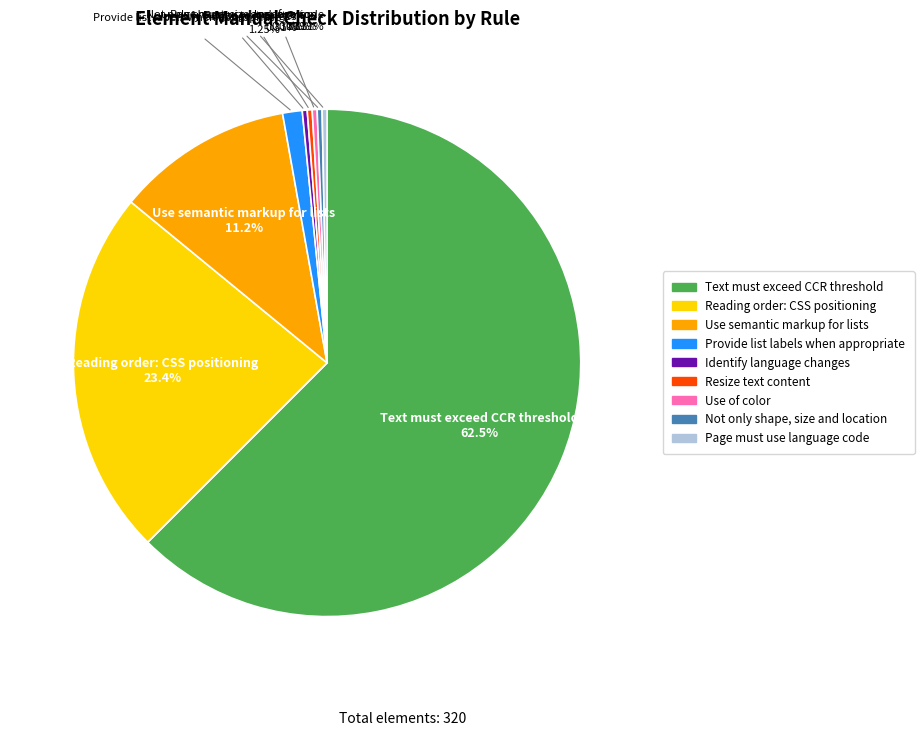

To the nearest percent, what is the difference between the Page must use language code and Not only shape, size and location slice percentages?

0%